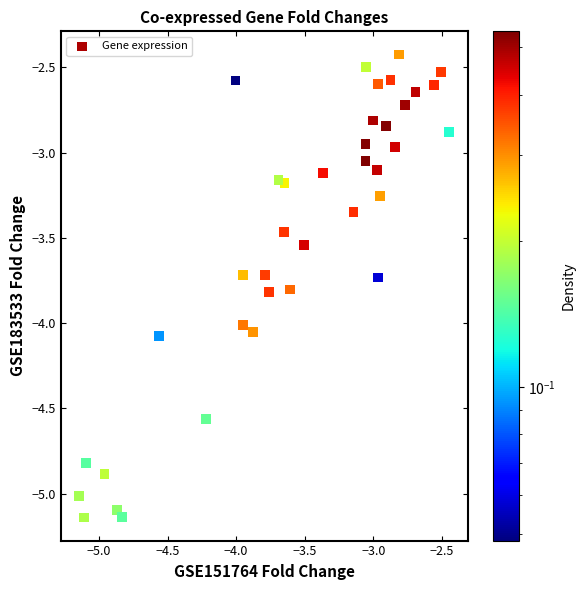

What is the range of Y values (max minus min)?

2.7